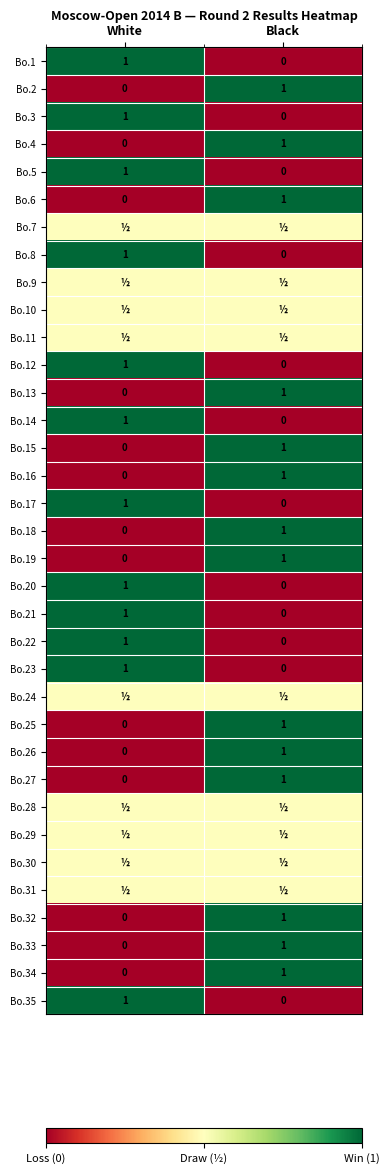

How many Bo.21 values are between 0 and 1?

2